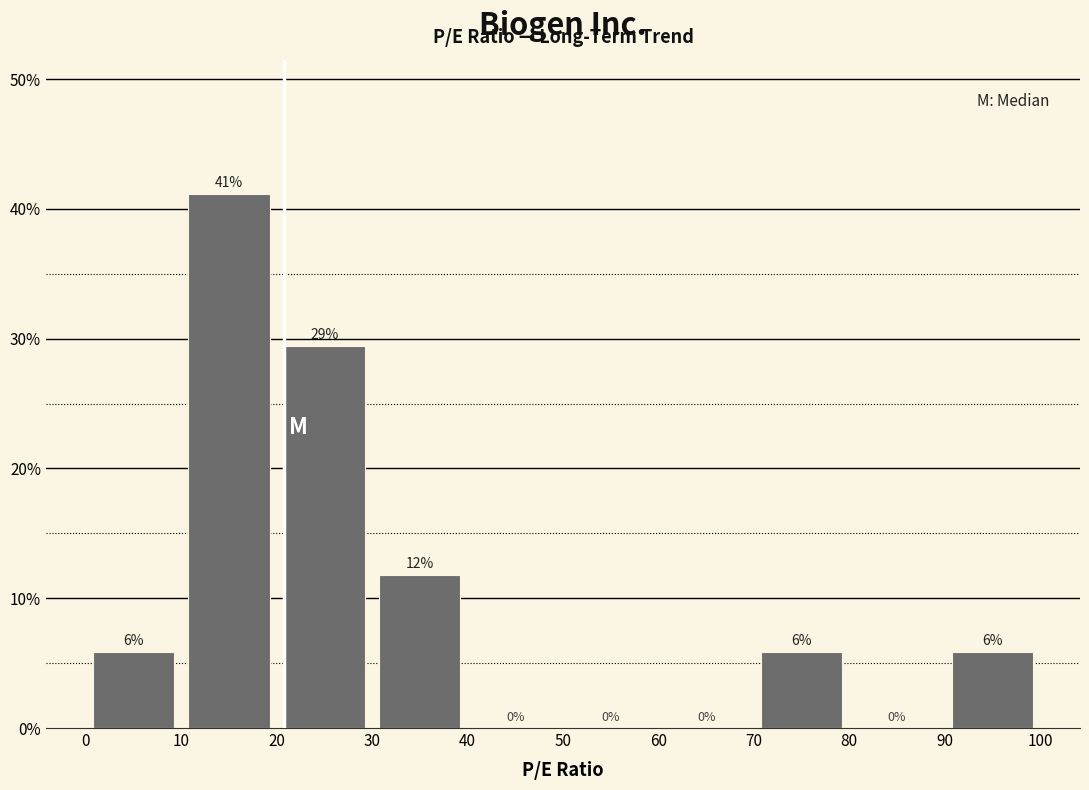

Over which range of the x-axis is the bar tallest?

10 to 20